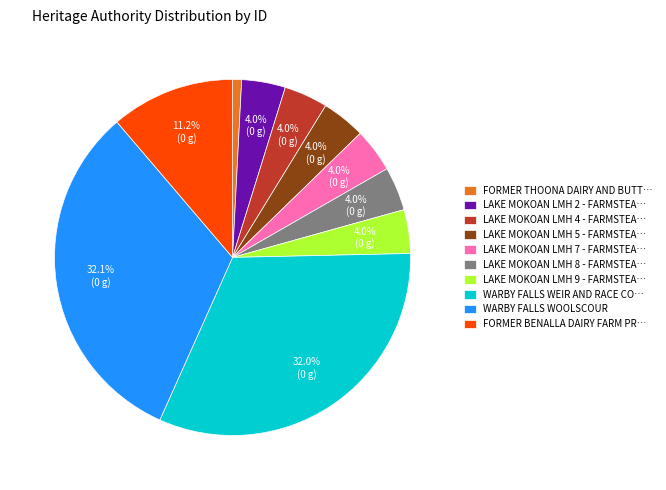

What portion of the pie excludes WARBY FALLS WOOLSCOUR?

67.9%